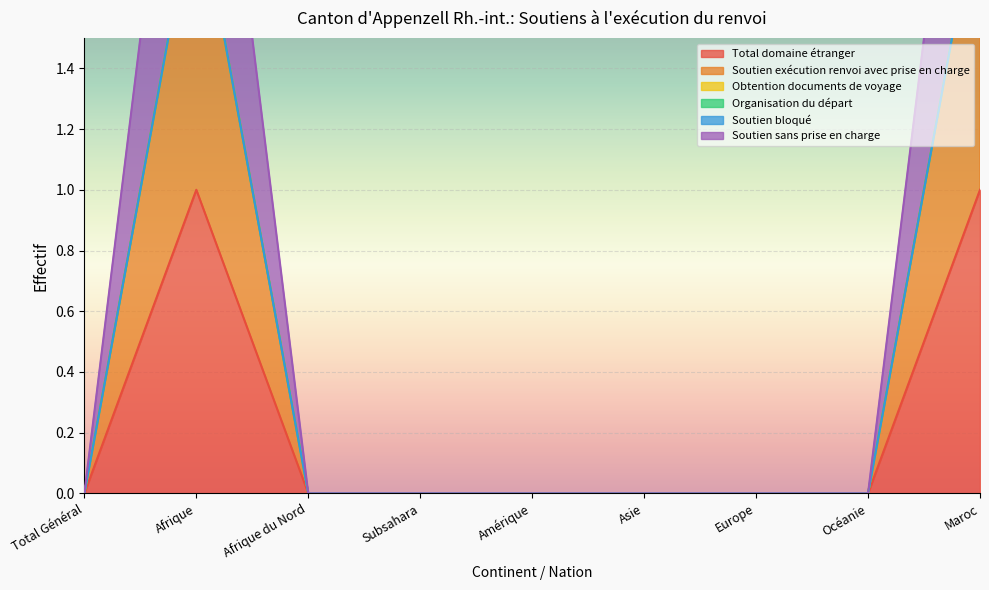

Reading right to left, list all the values displayed in this chart.

Total domaine étranger: Maroc=1	Océanie=0	Europe=0	Asie=0	Amérique=0	Subsahara=0	Afrique du Nord=0	Afrique=1	Total Général=0
Soutien exécution renvoi avec prise en charge: Maroc=2	Océanie=0	Europe=0	Asie=0	Amérique=0	Subsahara=0	Afrique du Nord=0	Afrique=2	Total Général=0
Soutien sans prise en charge: Maroc=2	Océanie=0	Europe=0	Asie=0	Amérique=0	Subsahara=0	Afrique du Nord=0	Afrique=2	Total Général=0